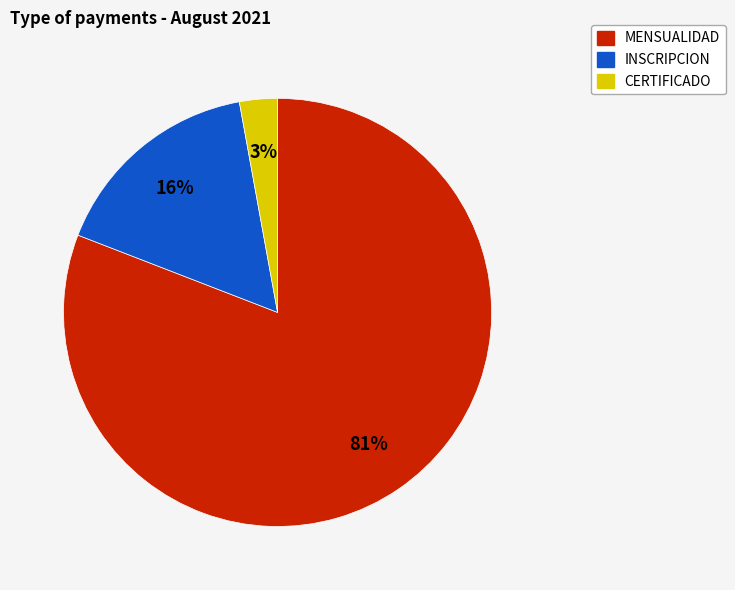

Does MENSUALIDAD represent more than half of the total?

Yes